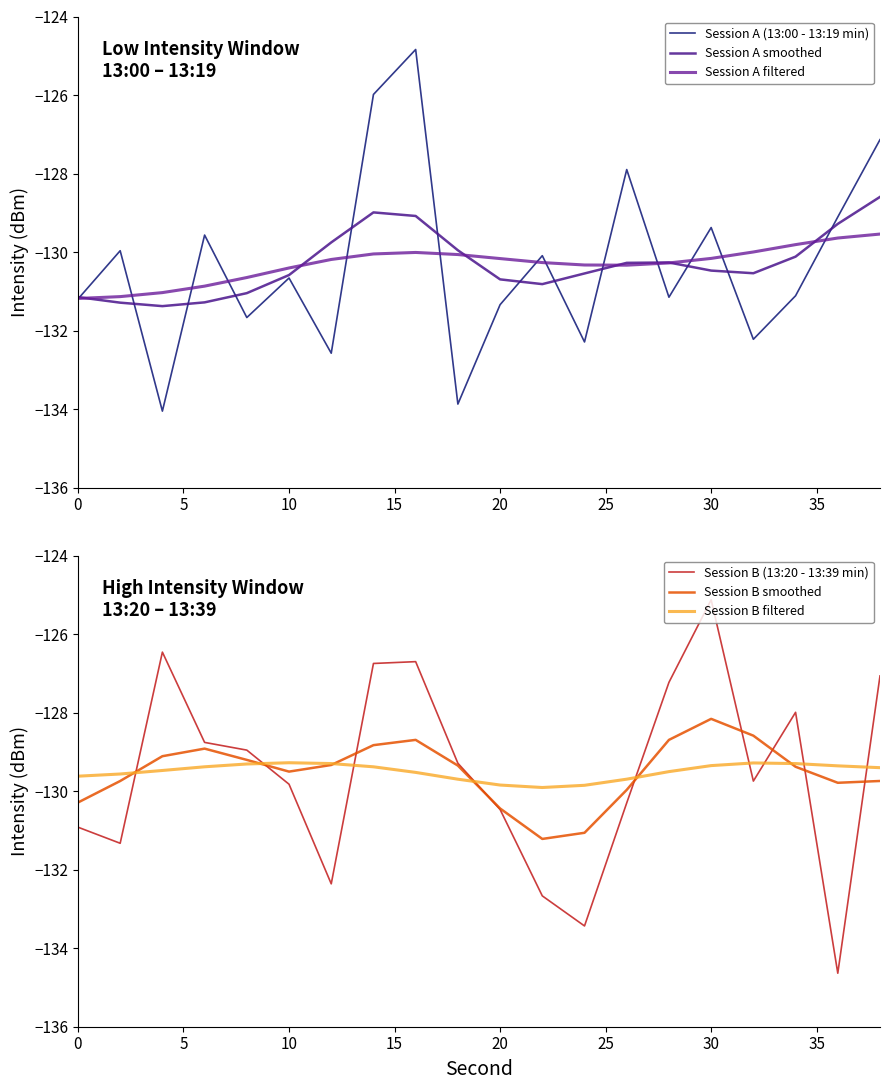

The value of Session B filtered at 0 is -90.5. True or false?

False